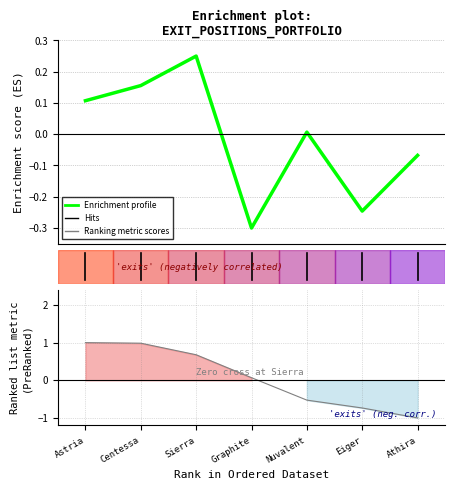

How many lines are shown in the chart?

1